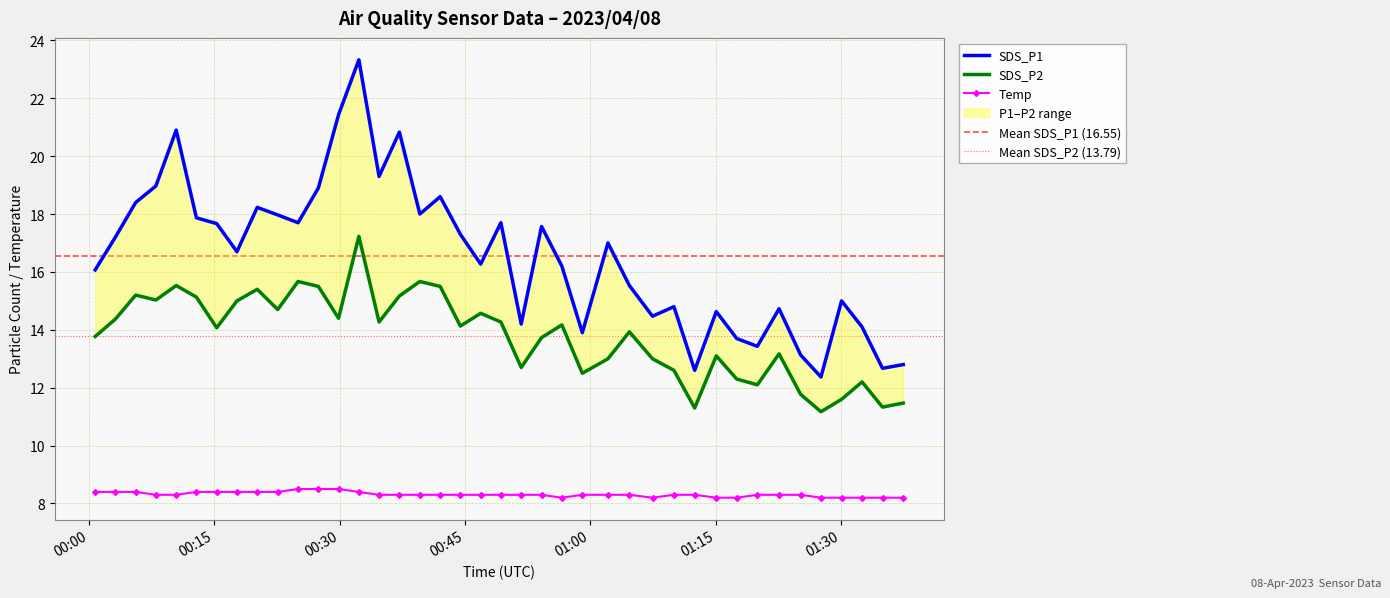

How many interior local peaks does the SDS_P2 series have?

12